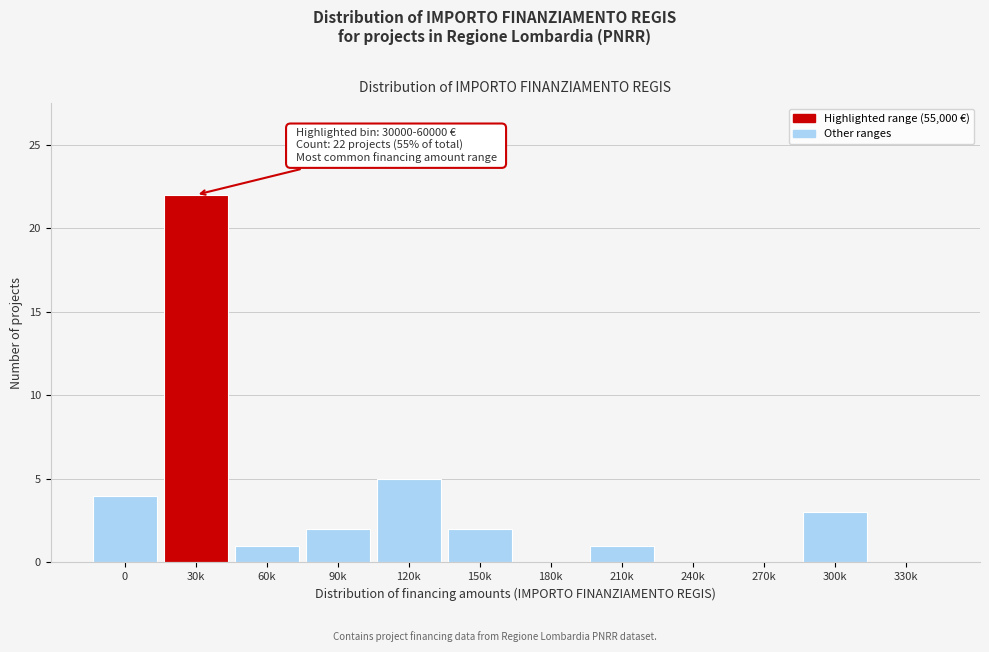

Reading left to right, list all the values displayed in this chart.

0=4	30k=22	60k=1	90k=2	120k=5	150k=2	180k=0	210k=1	240k=0	270k=0	300k=3	330k=0